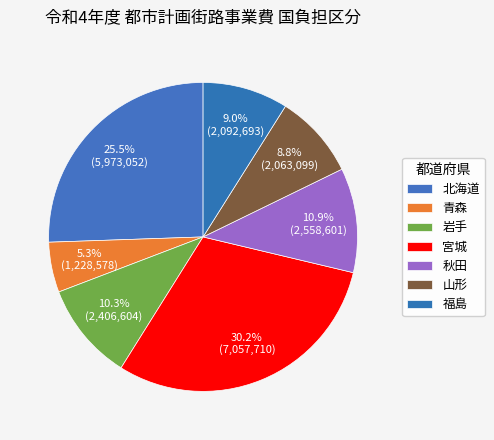

Is it true that 北海道 is 35% of the pie?

False